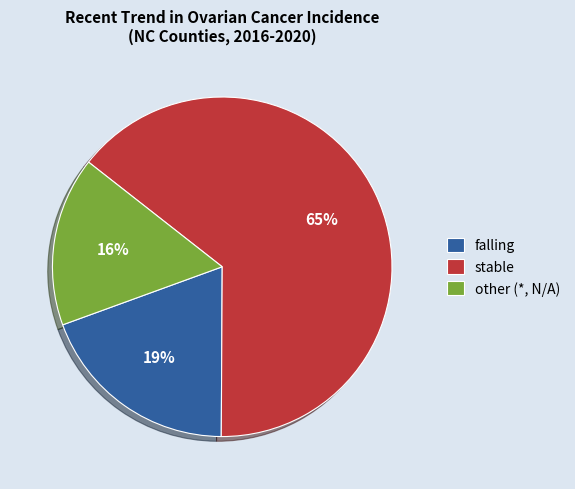

Approximately how many times larger is the value at falling compared to other (*, N/A)?

1.2